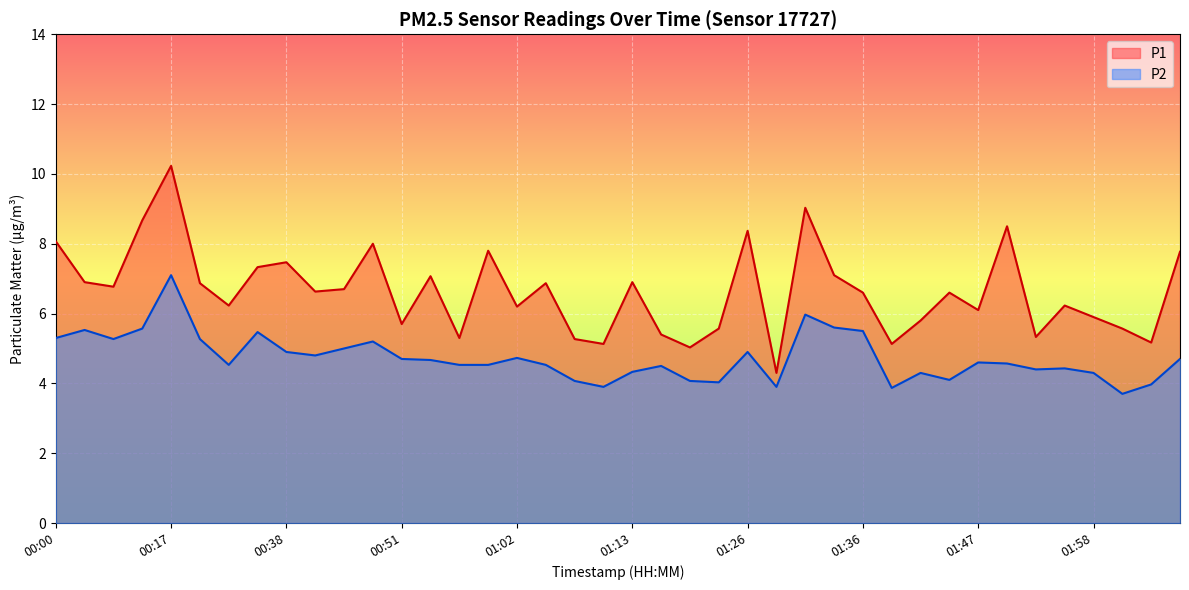

The value of P1 at 01:34 is 7.1. True or false?

True